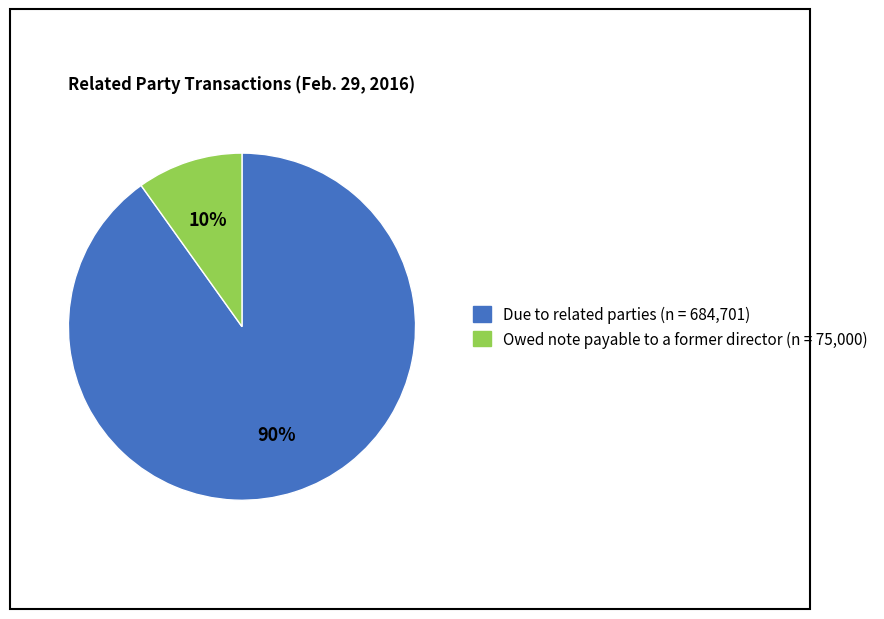

Does Due to related parties represent more than half of the total?

Yes